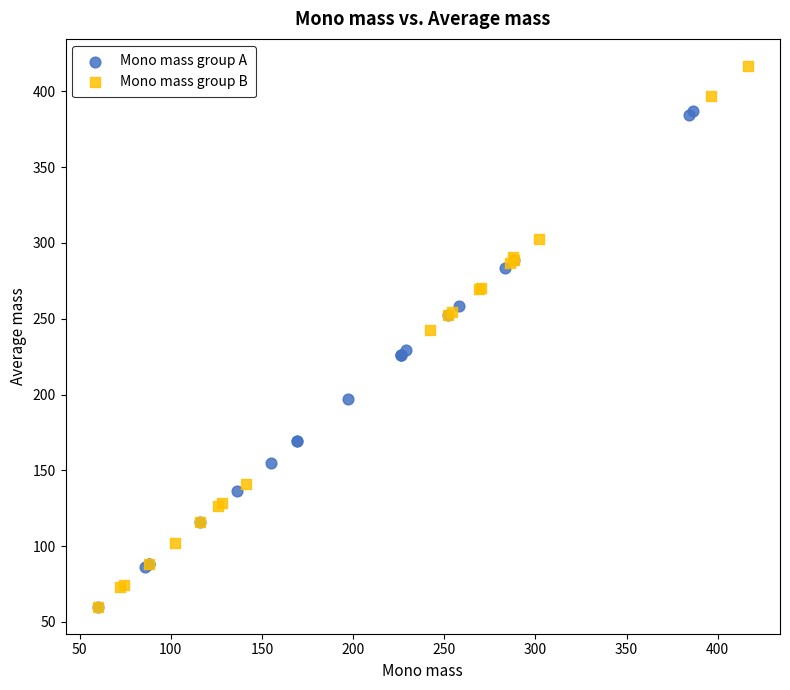

Which series has the largest Y range (max minus min)?

Mono mass group B